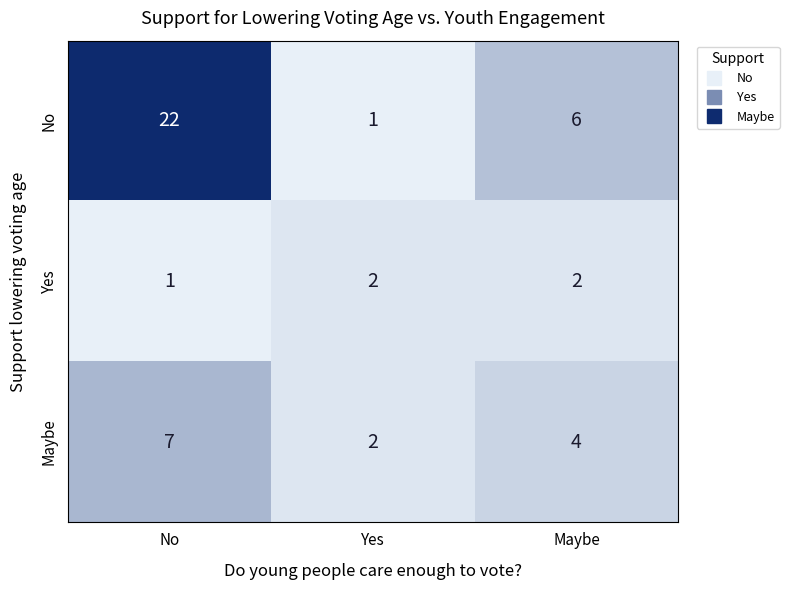

What is the approximate value of Maybe at No?

7